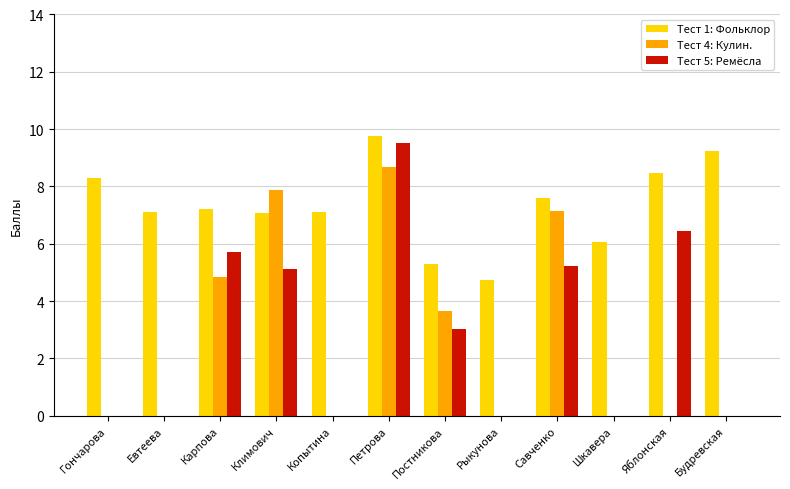

Which series changed the most between Петрова and Яблонская?

Тест 4: Кулин.